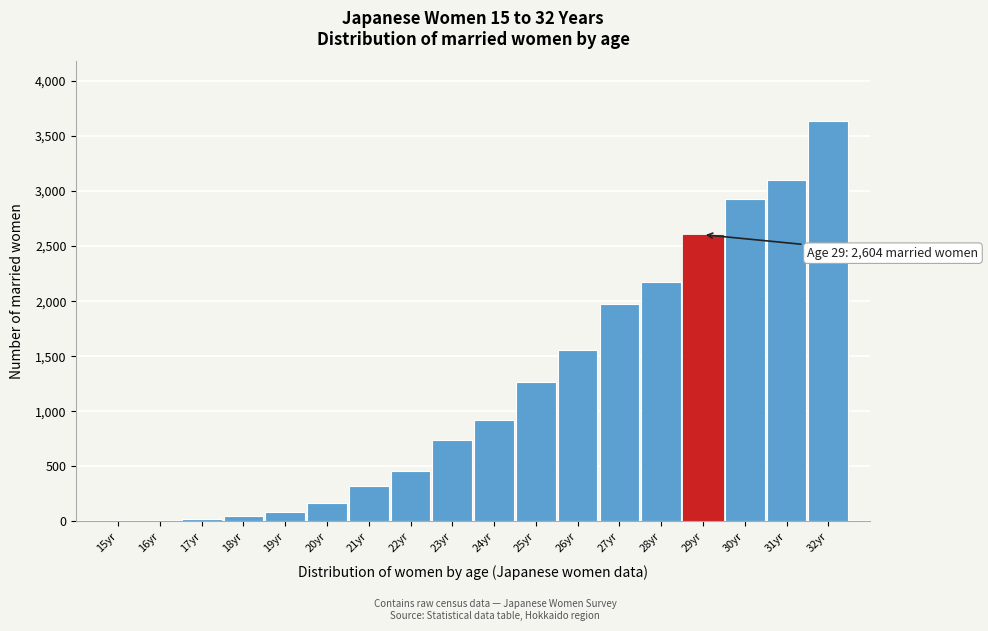

What is the maximum value shown in the chart?

3632